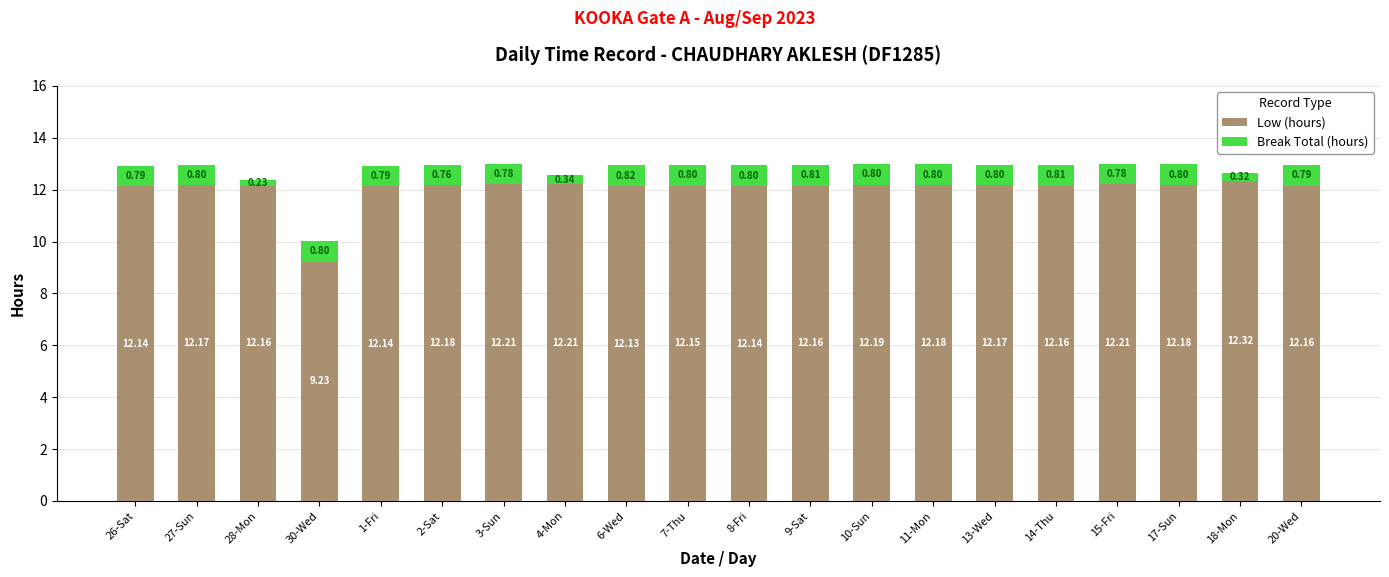

What is the total value across all series at 8-Fri?

12.9